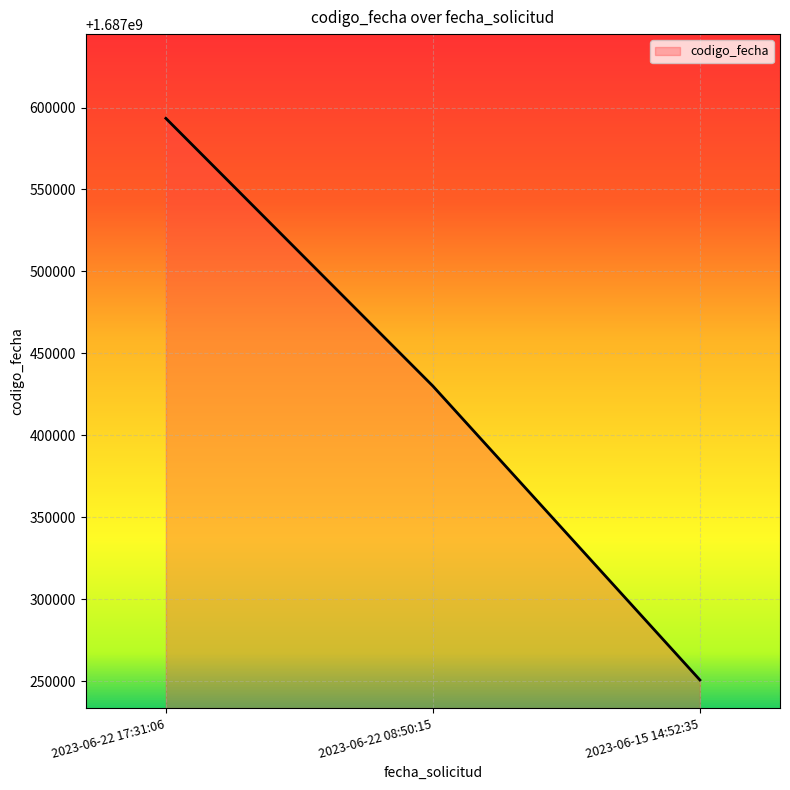

Does the chart display data point markers on the line(s)?

No